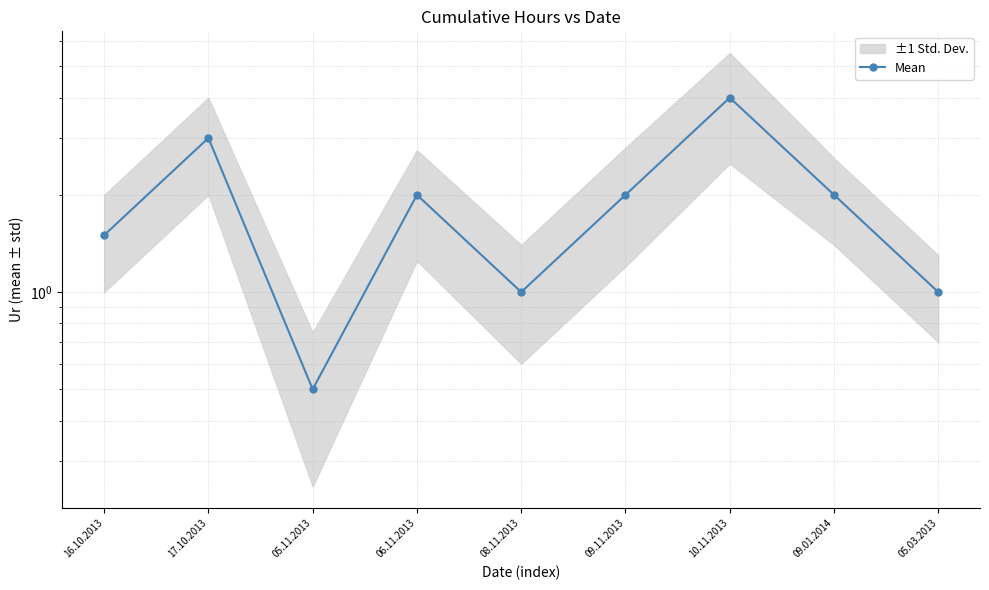

What is the label of the 5th point from the right?

08.11.2013